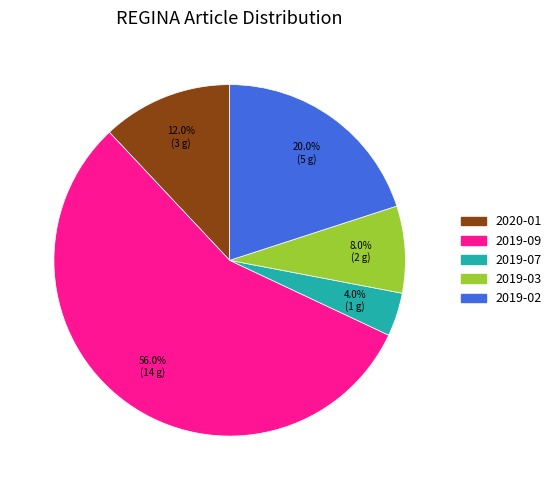

How many slices are in this pie chart?

5